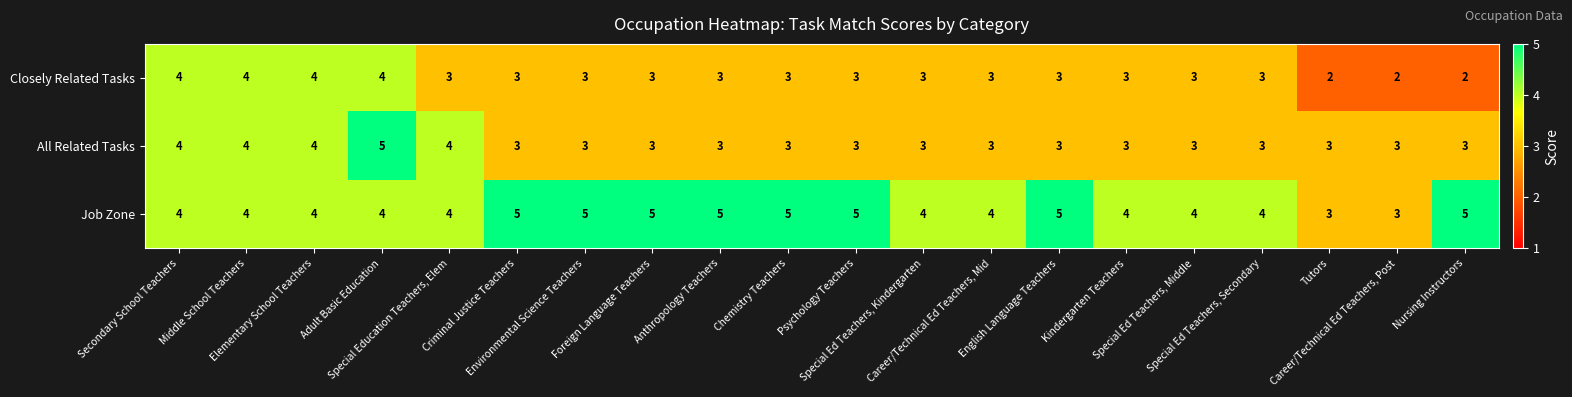

Which series has the largest total across all categories?

Job Zone